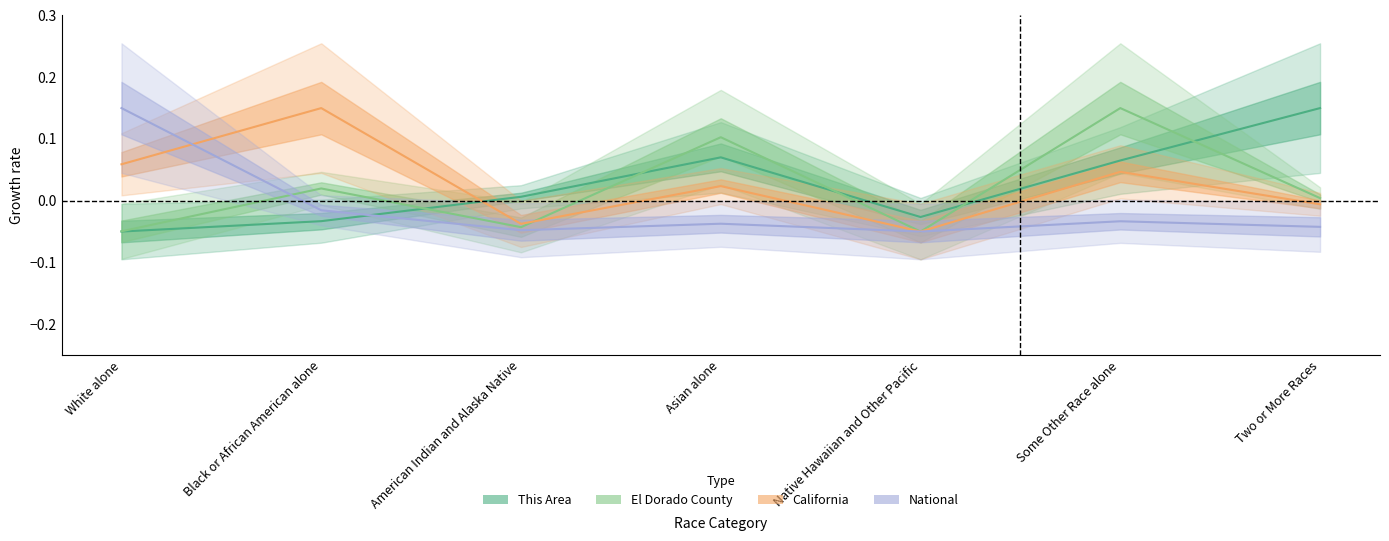

Which series changed the most between American Indian and Alaska Native and Asian alone?

El Dorado County